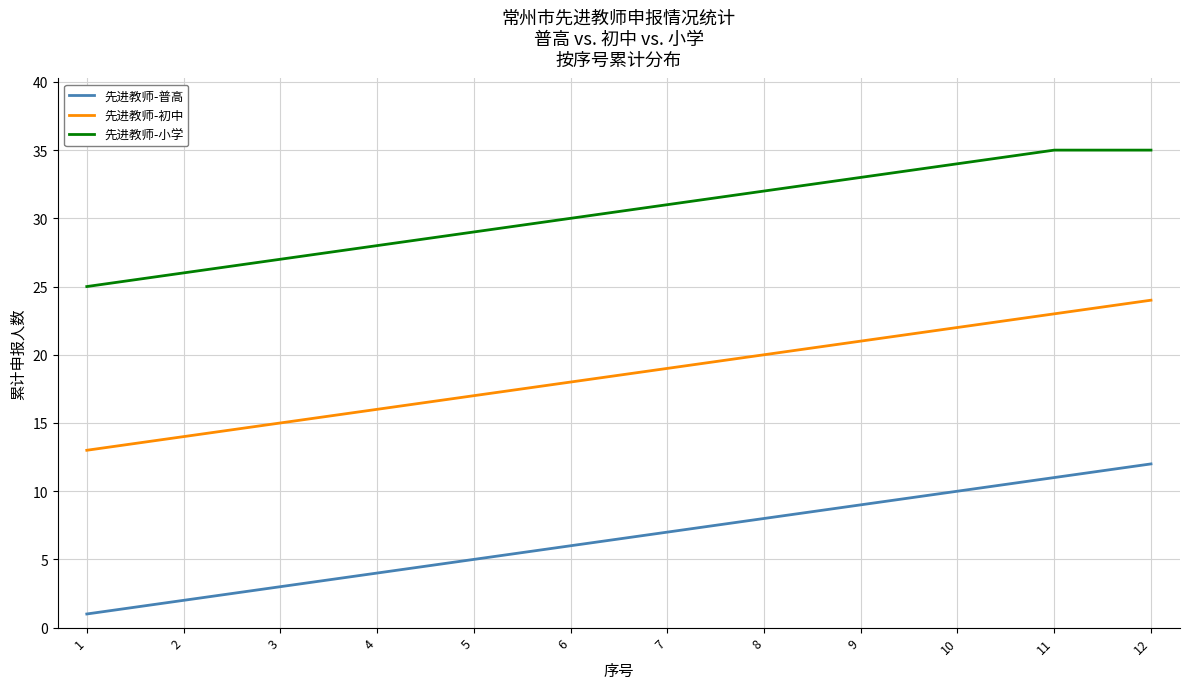

What is the sum of the 先进教师-普高 values at 11 and 3?

14